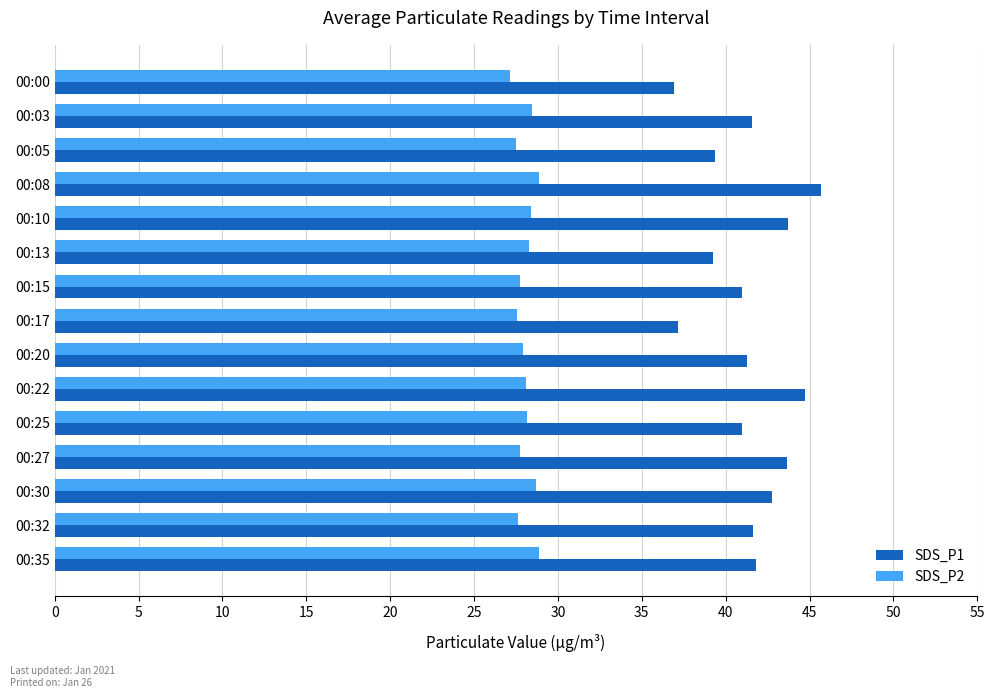

List the series in order of their overall mean, highest first.

SDS_P1, SDS_P2